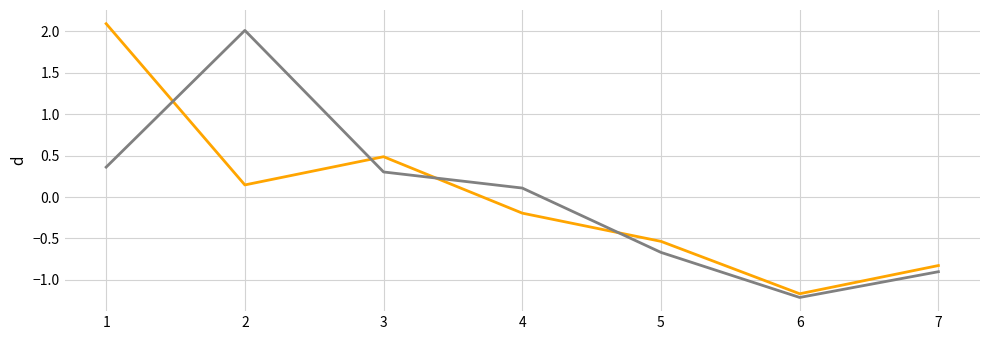

What is the smallest value displayed?

-1.2